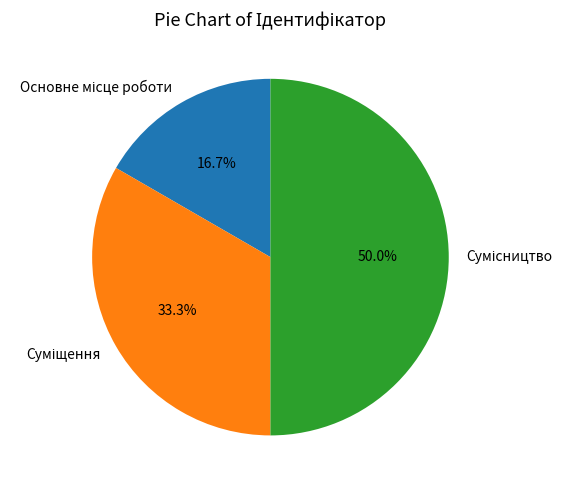

Does any single category account for the majority?

No